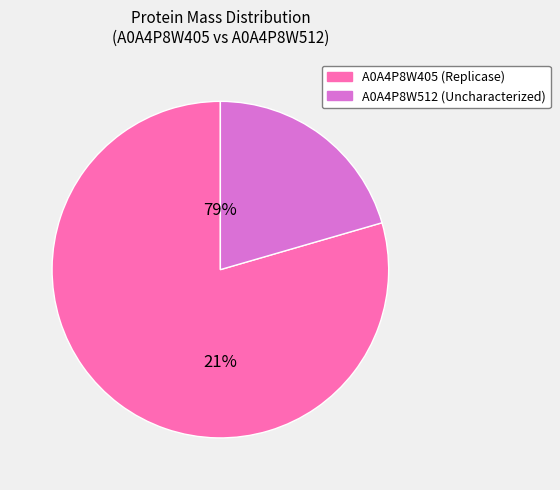

To the nearest percent, what portion does tr|A0A4P8W512|A0A4P8W512_9VIRU represent?

21%